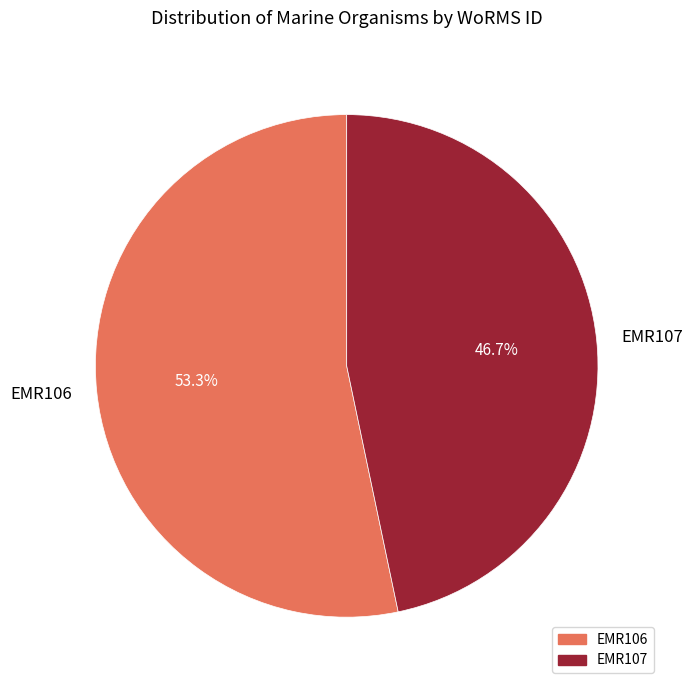

True or false: EMR106 accounts for 62% of the total.

False